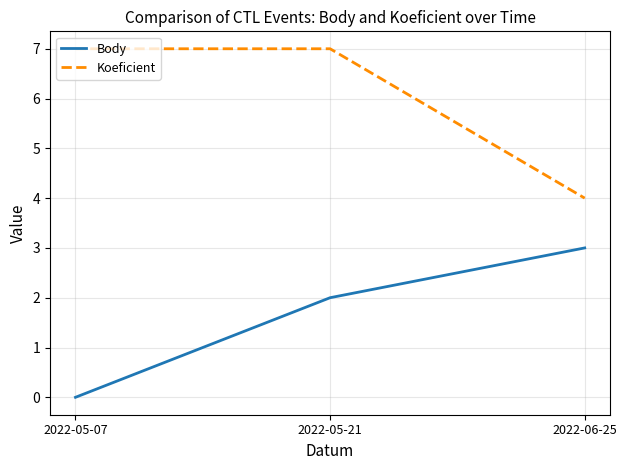

Reading left to right, list all the values displayed in this chart.

Body: 0	2	3
Koeficient: 7	7	4